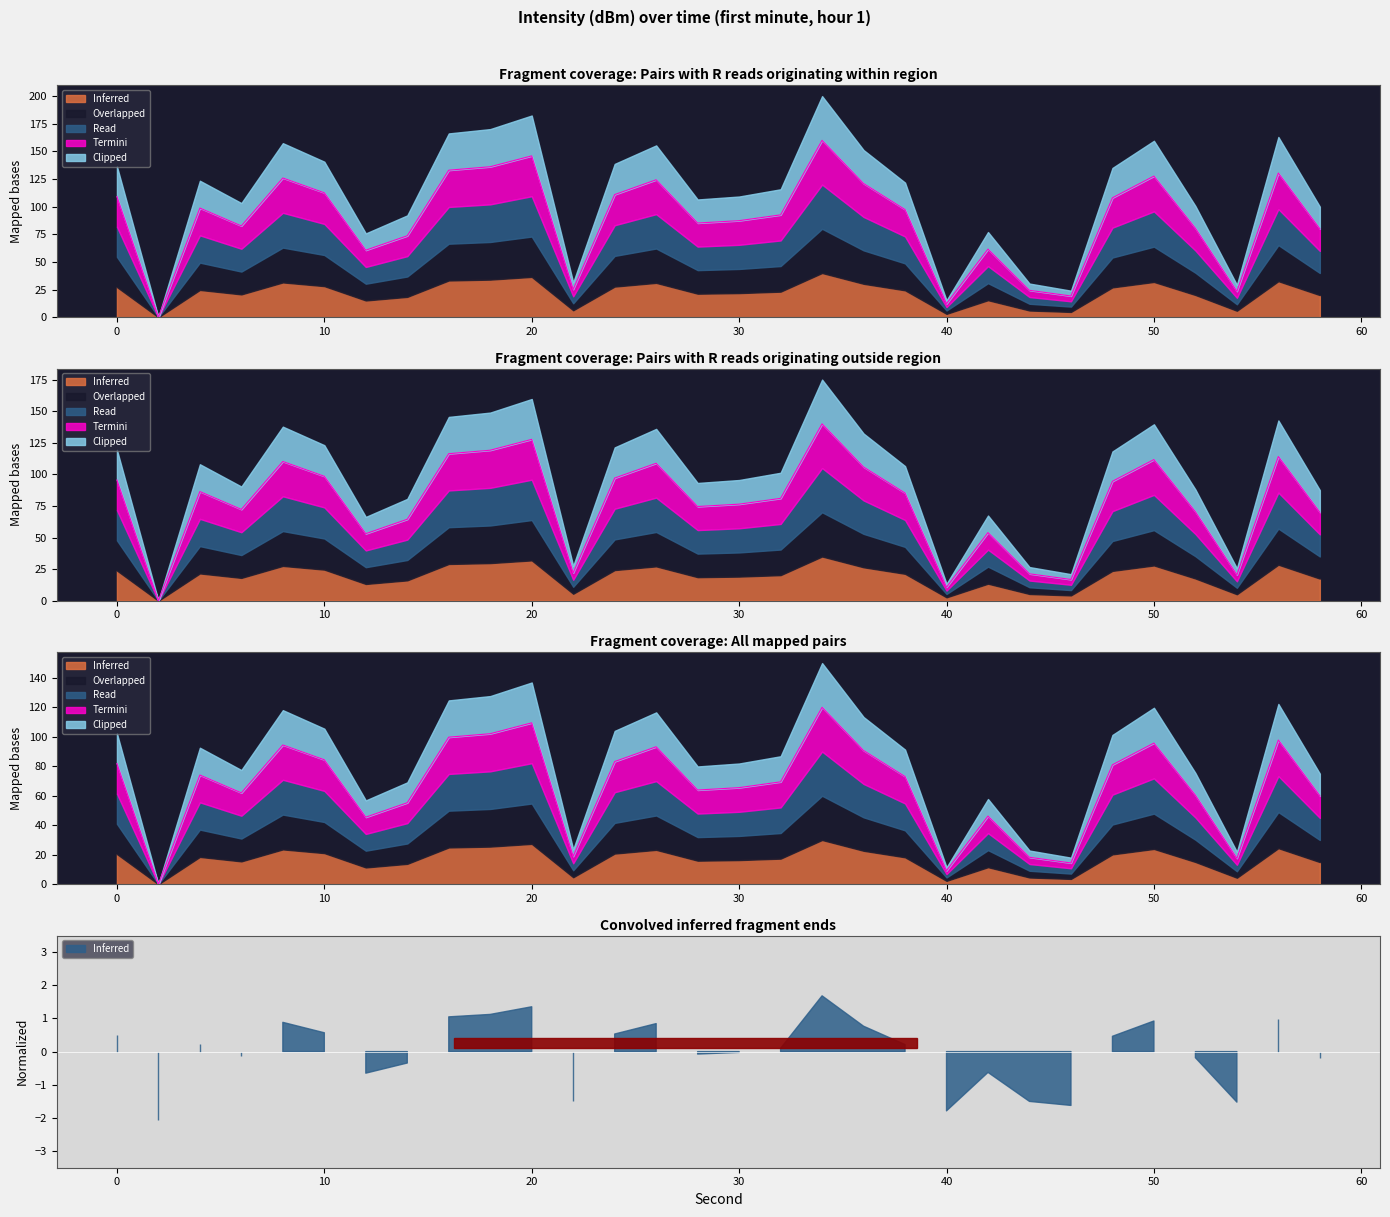

Count the number of categories in the chart.

30